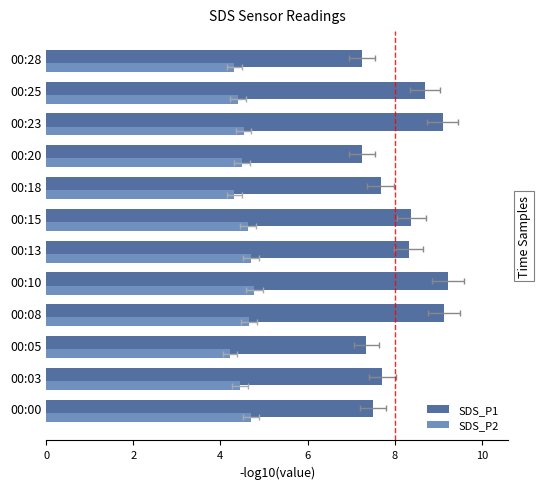

What value does the SDS_P1 series have at 00:10?

9.2